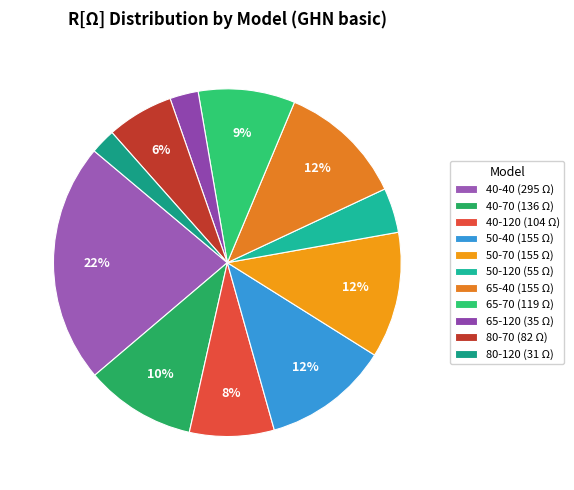

To the nearest percent, what is the difference between the 80-70 and 50-40 slice percentages?

6%